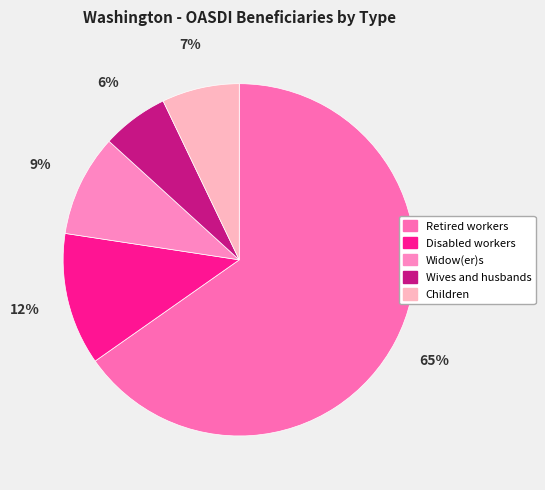

Which slice is the smallest?

Wives and husbands